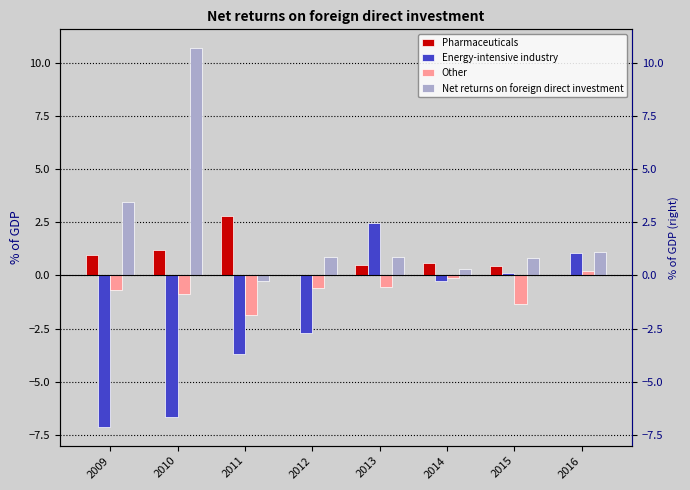

What is the total value across all series at 2009?

-3.4